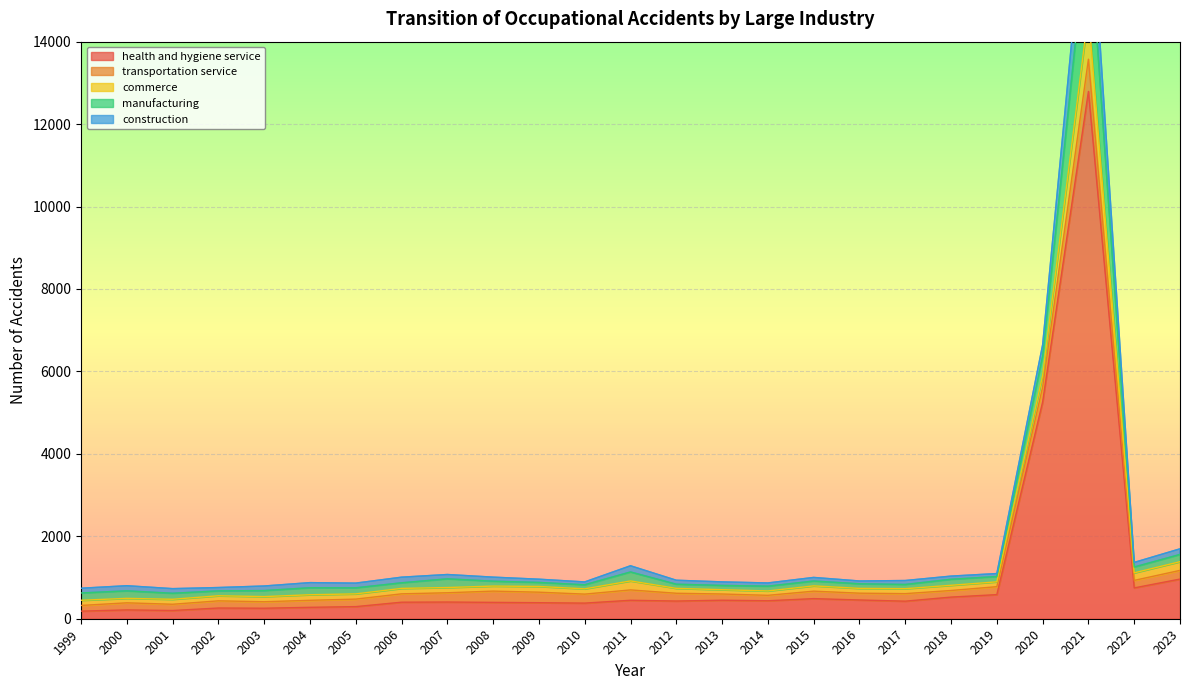

Which has a higher value, 2007 or 2020?

2020